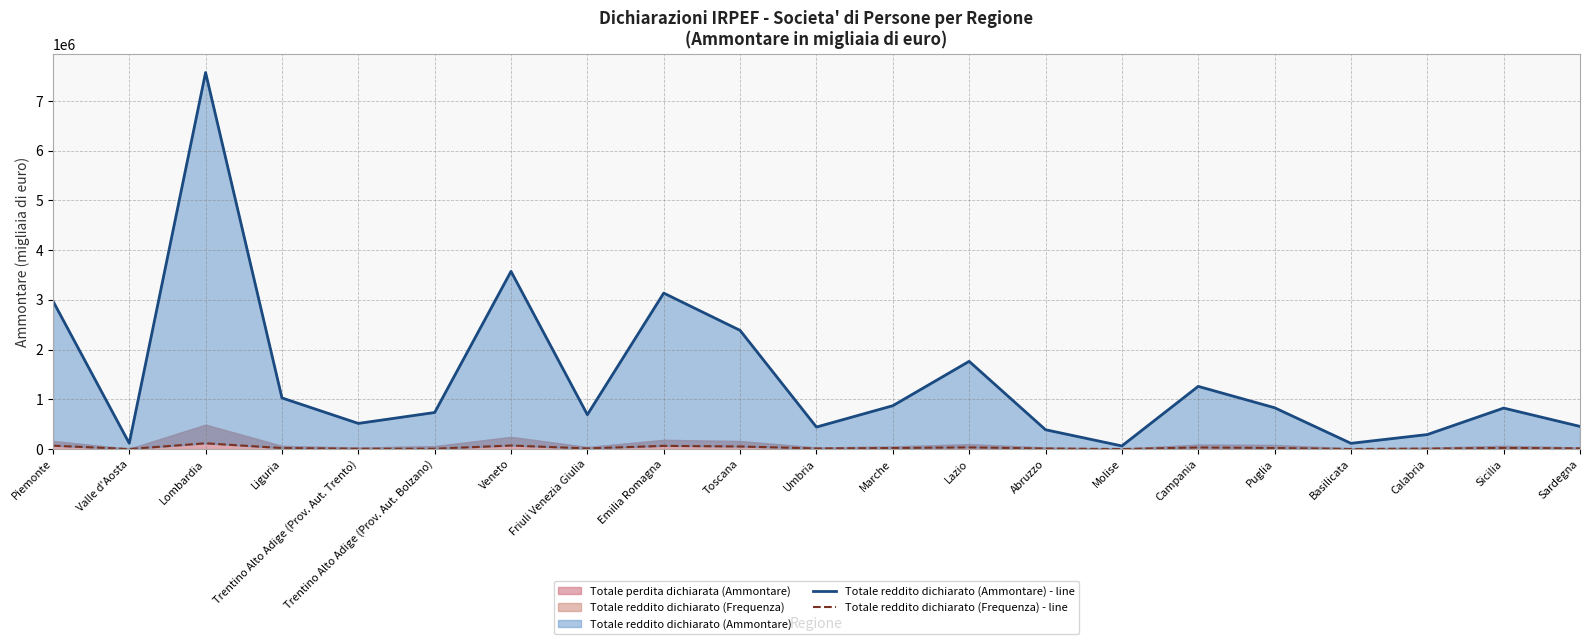

Rank the categories by Totale reddito dichiarato (Frequenza) - line value from lowest to highest.

Molise, Valle d'Aosta, Basilicata, Trentino Alto Adige (Prov. Aut. Bolzano), Trentino Alto Adige (Prov. Aut. Trento), Calabria, Abruzzo, Umbria, Friuli Venezia Giulia, Sardegna, Marche, Liguria, Puglia, Sicilia, Campania, Lazio, Toscana, Emilia Romagna, Piemonte, Veneto, Lombardia